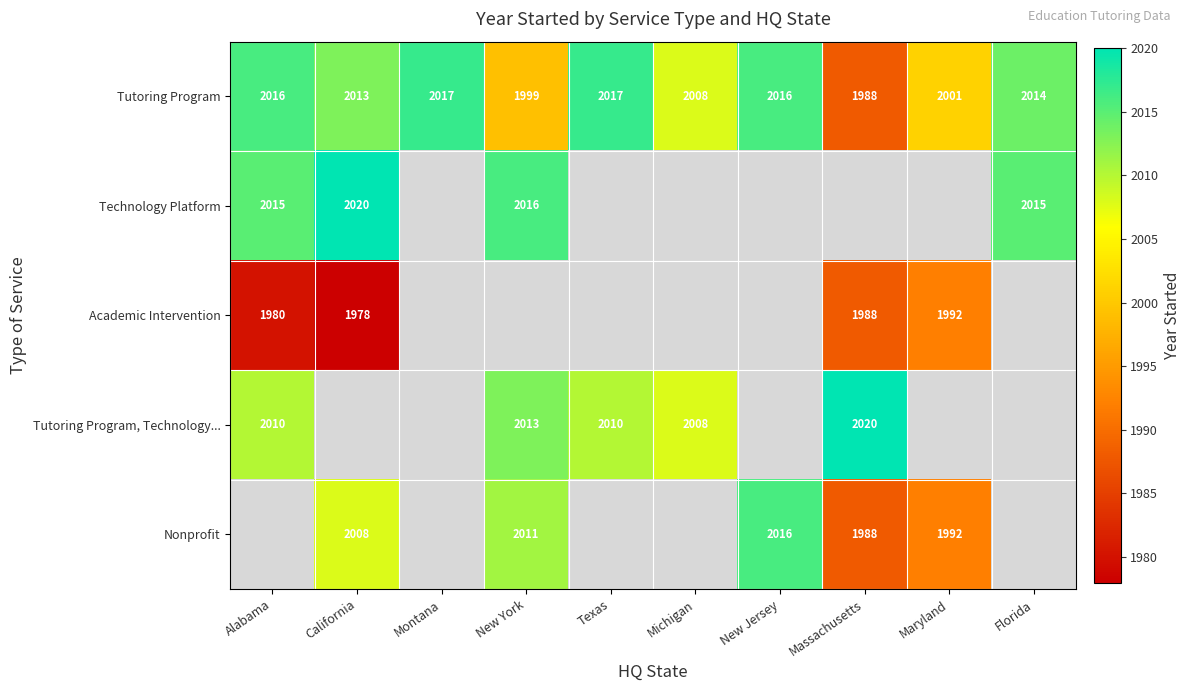

The Tutoring Program series shows 3235 at California. True or false?

False